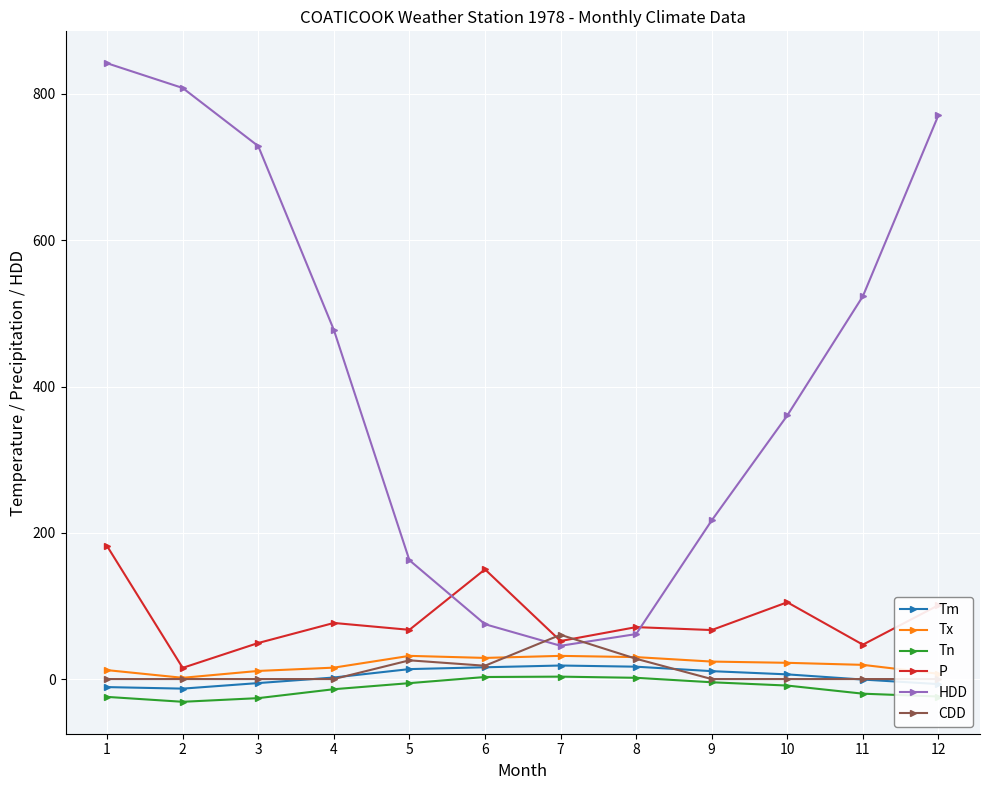

At 1, list the series in order from largest to smallest.

HDD, P, Tx, CDD, Tm, Tn